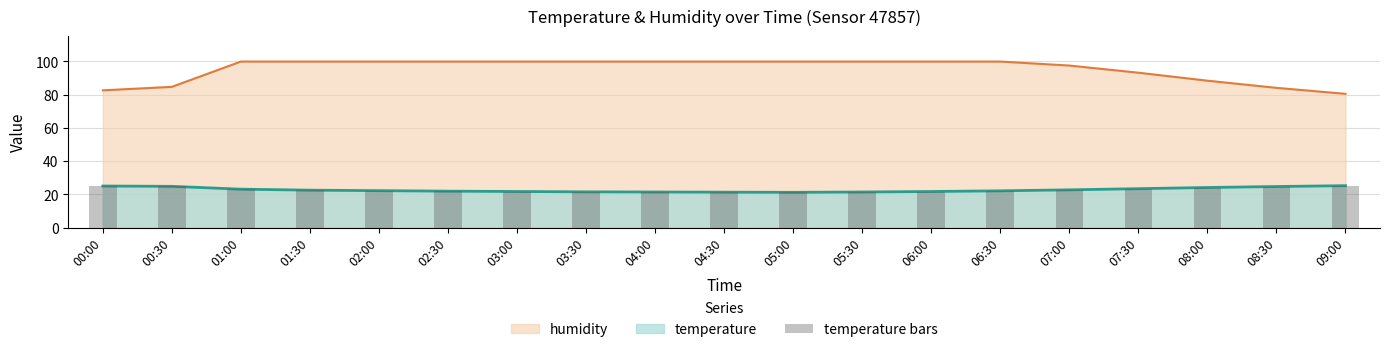

What is the label of the 8th bar from the left?

03:30